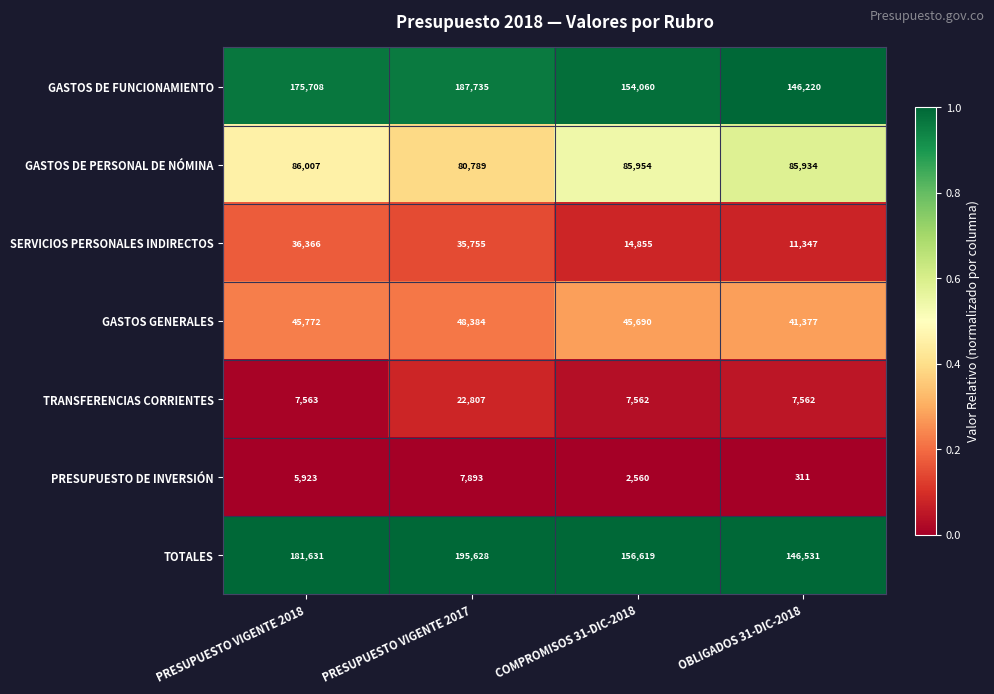

Reading left to right, extract all data points from this chart.

GASTOS DE FUNCIONAMIENTO: PRESUPUESTO VIGENTE 2018=175708	PRESUPUESTO VIGENTE 2017=187735	COMPROMISOS 31-DIC-2018=154060	OBLIGADOS 31-DIC-2018=146220
GASTOS DE PERSONAL DE NÓMINA: PRESUPUESTO VIGENTE 2018=86007	PRESUPUESTO VIGENTE 2017=80789	COMPROMISOS 31-DIC-2018=85954	OBLIGADOS 31-DIC-2018=85934
SERVICIOS PERSONALES INDIRECTOS: PRESUPUESTO VIGENTE 2018=36366	PRESUPUESTO VIGENTE 2017=35755	COMPROMISOS 31-DIC-2018=14855	OBLIGADOS 31-DIC-2018=11347
GASTOS GENERALES: PRESUPUESTO VIGENTE 2018=45772	PRESUPUESTO VIGENTE 2017=48384	COMPROMISOS 31-DIC-2018=45690	OBLIGADOS 31-DIC-2018=41377
TRANSFERENCIAS CORRIENTES: PRESUPUESTO VIGENTE 2018=7563	PRESUPUESTO VIGENTE 2017=22807	COMPROMISOS 31-DIC-2018=7562	OBLIGADOS 31-DIC-2018=7562
PRESUPUESTO DE INVERSIÓN: PRESUPUESTO VIGENTE 2018=5923	PRESUPUESTO VIGENTE 2017=7893	COMPROMISOS 31-DIC-2018=2560	OBLIGADOS 31-DIC-2018=311
TOTALES: PRESUPUESTO VIGENTE 2018=181631	PRESUPUESTO VIGENTE 2017=195628	COMPROMISOS 31-DIC-2018=156619	OBLIGADOS 31-DIC-2018=146531